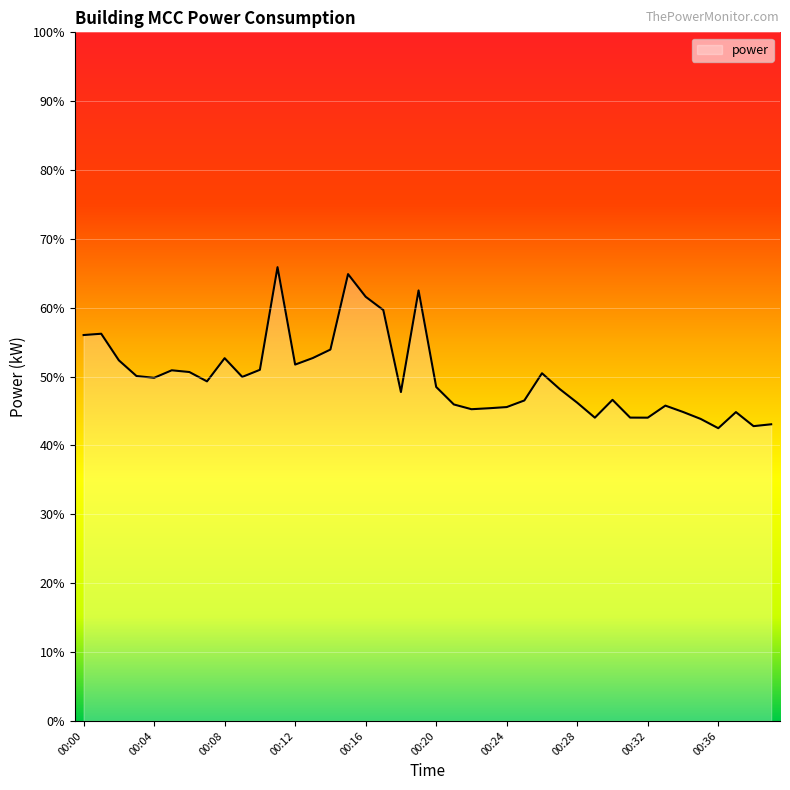

What is the difference between the maximum and minimum values?

23.4